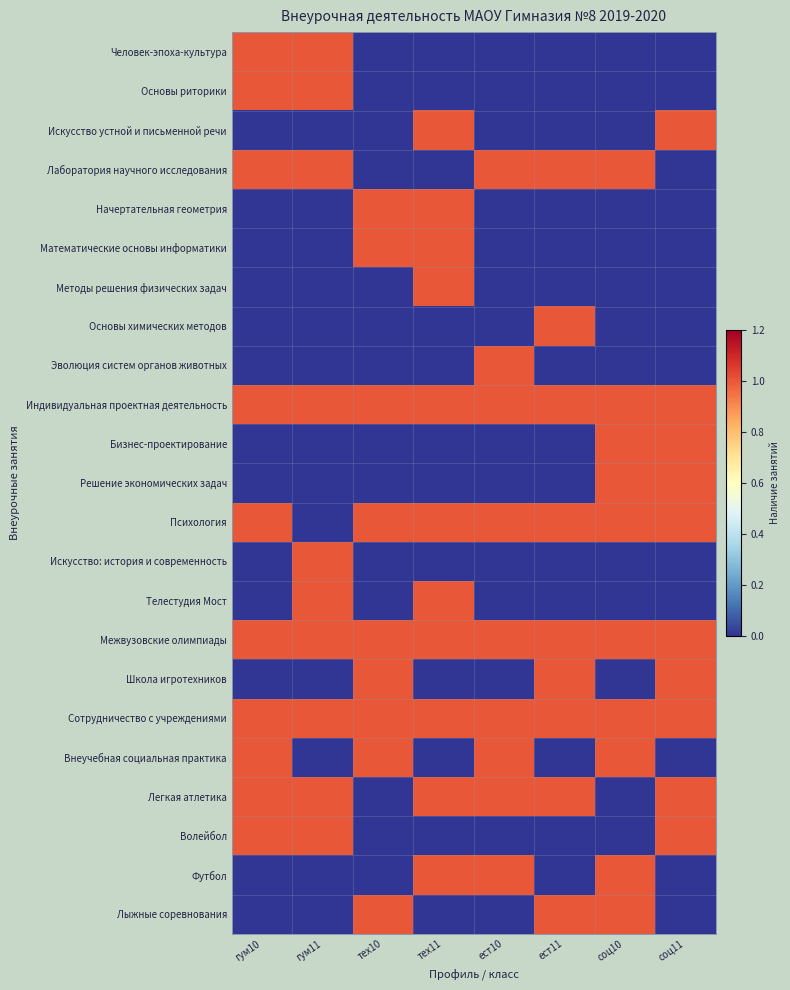

Between гум11 and ест11, which series saw the biggest shift?

Человек-эпоха-культура